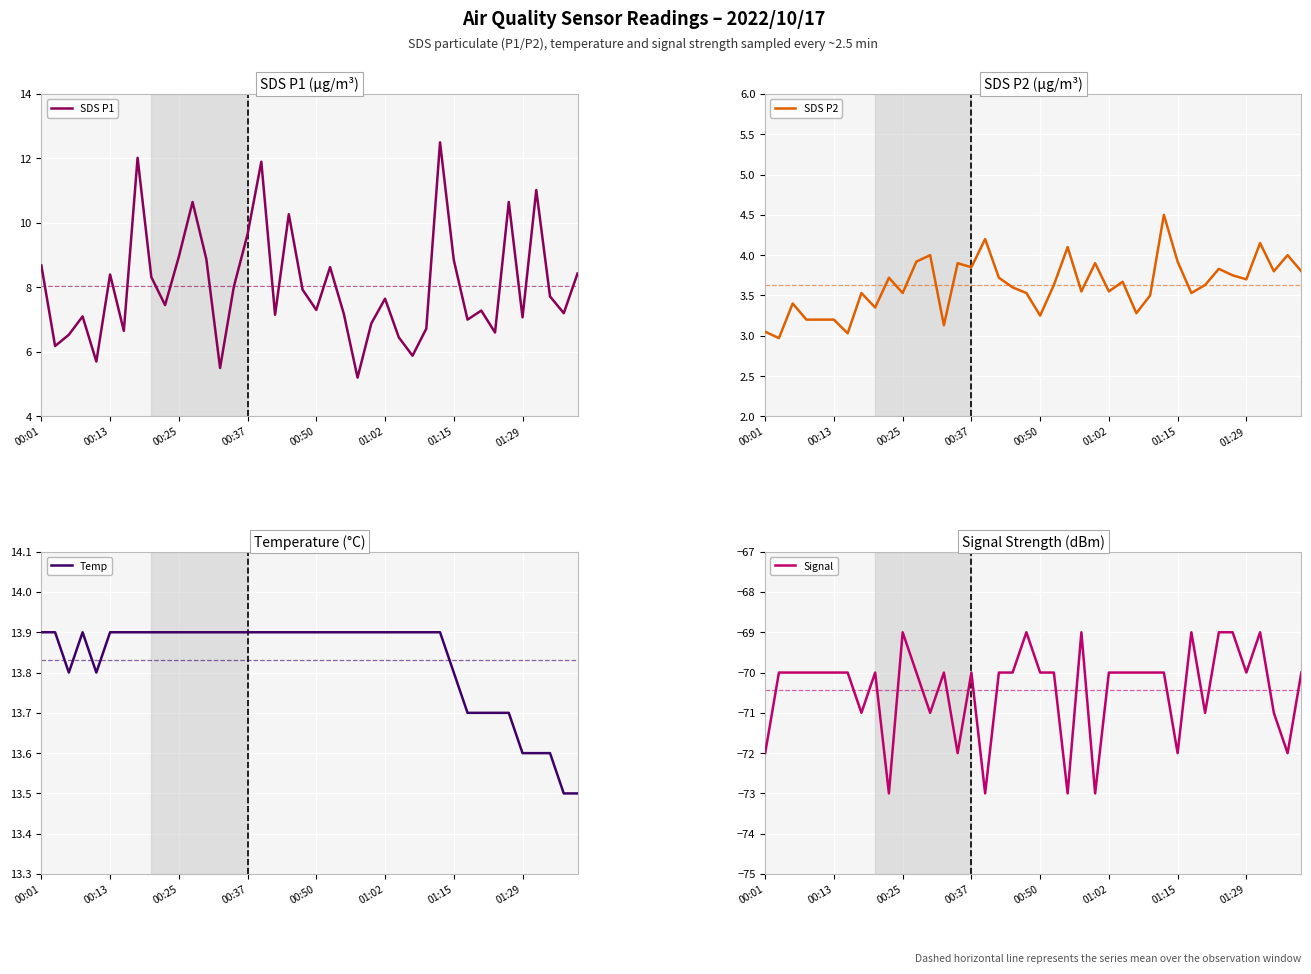

What is the total value across all series at 12?

-44.2